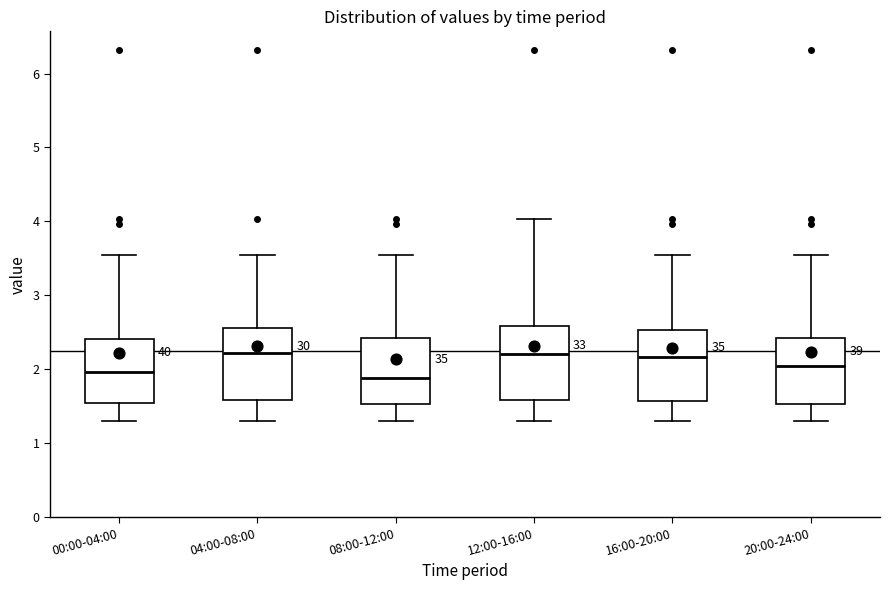

Reading left to right, transcribe this box plot: for each box, give where its median line is, the range the box spans, and where its two whiskers end, as read against the y-axis. The values are not printed on the chart, so give them approximately, as read against the axis.

00:00-04:00: median 2.0, box 1.5 to 2.4, whiskers 1.3 to 3.6
04:00-08:00: median 2.2, box 1.6 to 2.6, whiskers 1.3 to 3.6
08:00-12:00: median 1.9, box 1.5 to 2.4, whiskers 1.3 to 3.6
12:00-16:00: median 2.2, box 1.6 to 2.6, whiskers 1.3 to 4.0
16:00-20:00: median 2.2, box 1.6 to 2.5, whiskers 1.3 to 3.6
20:00-24:00: median 2.1, box 1.5 to 2.4, whiskers 1.3 to 3.6